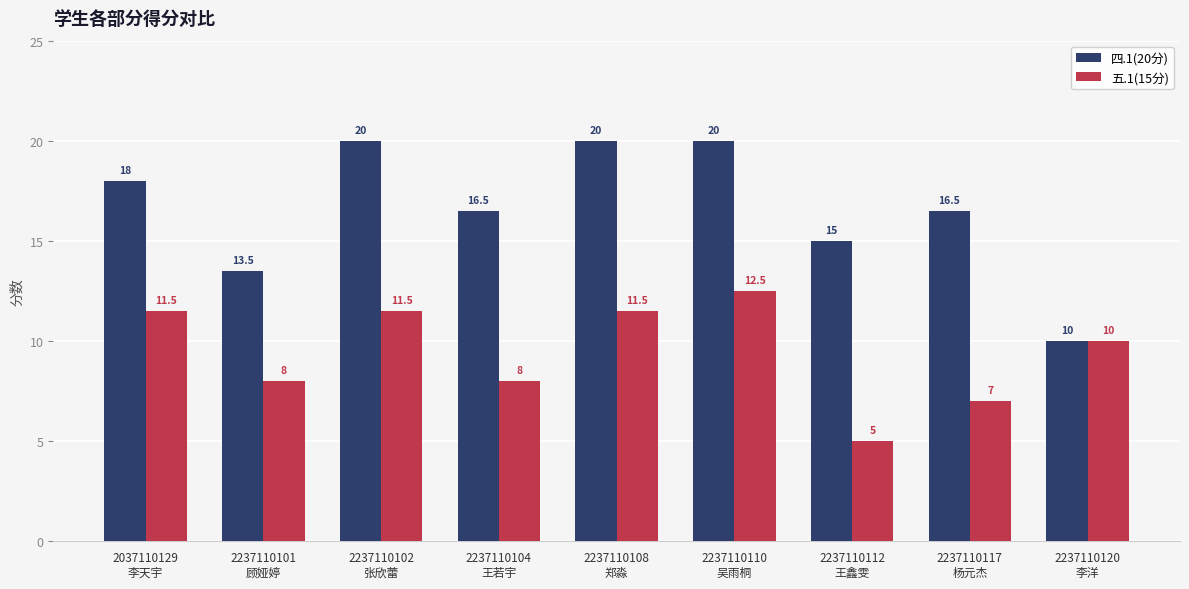

What are all the series names shown in the legend?

四.1(20分), 五.1(15分)